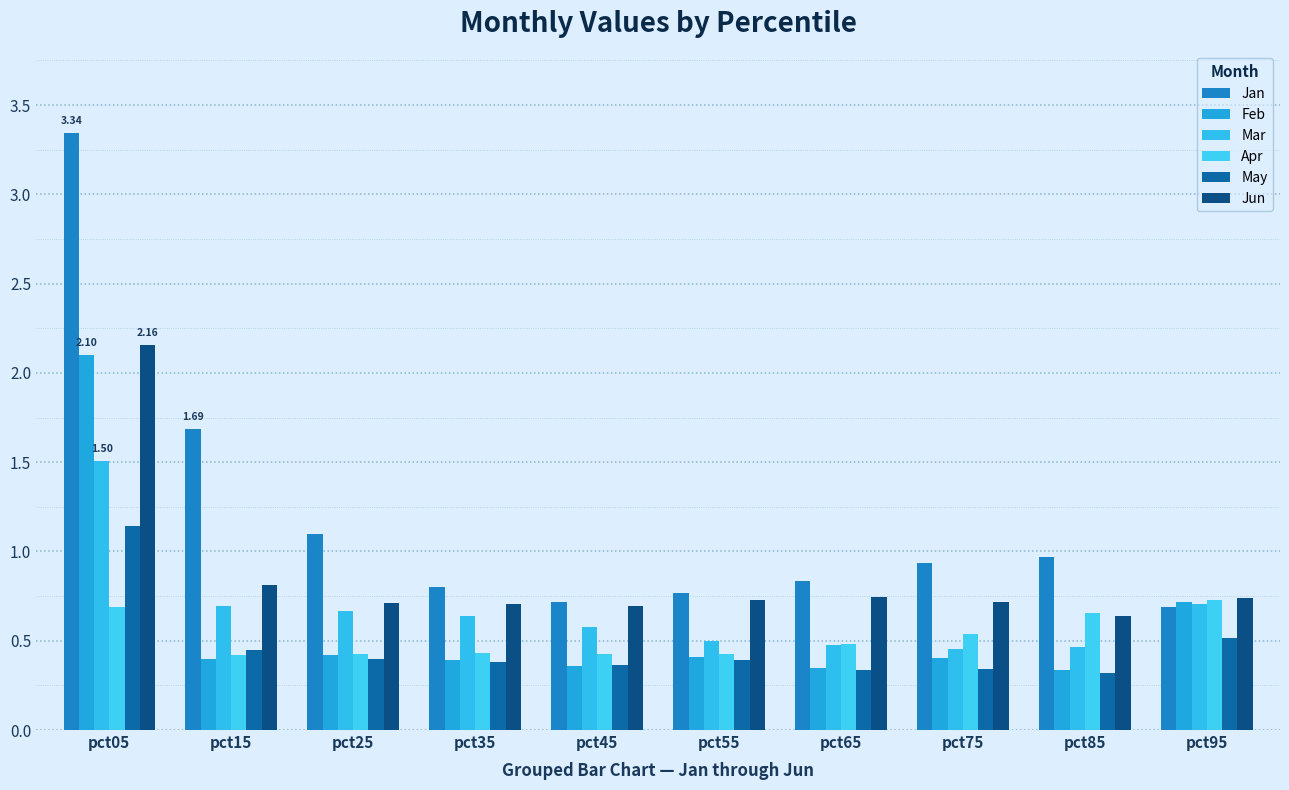

Which category has the highest value across all series?

pct05